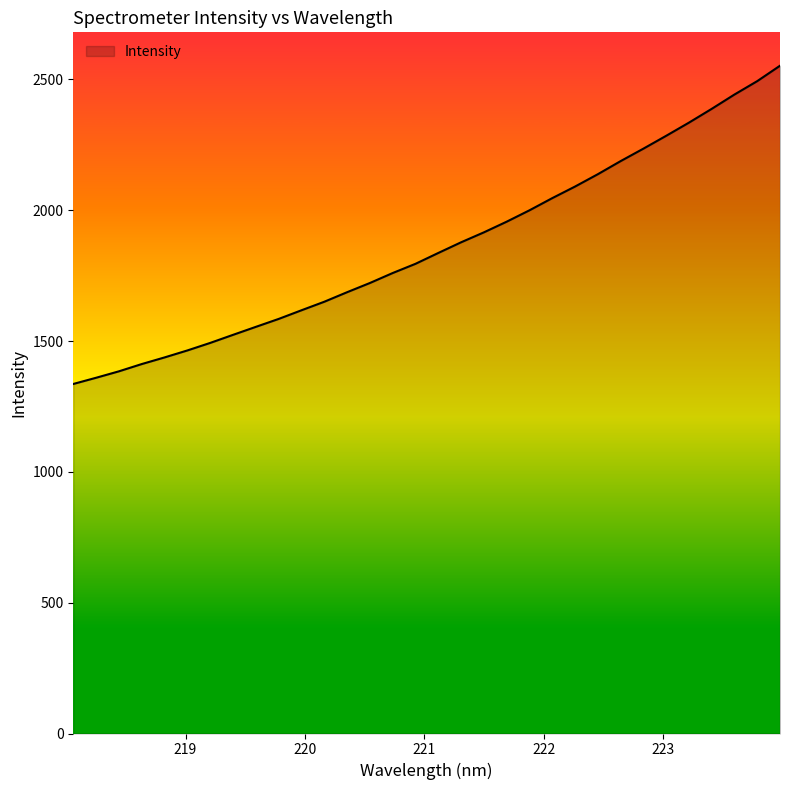

What is the maximum value shown in the chart?

2552.1